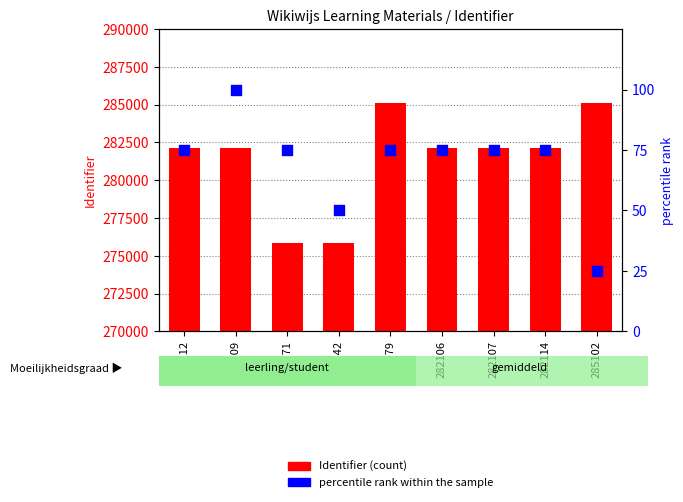

What are all the series names shown in the legend?

Identifier (count), percentile rank within the sample